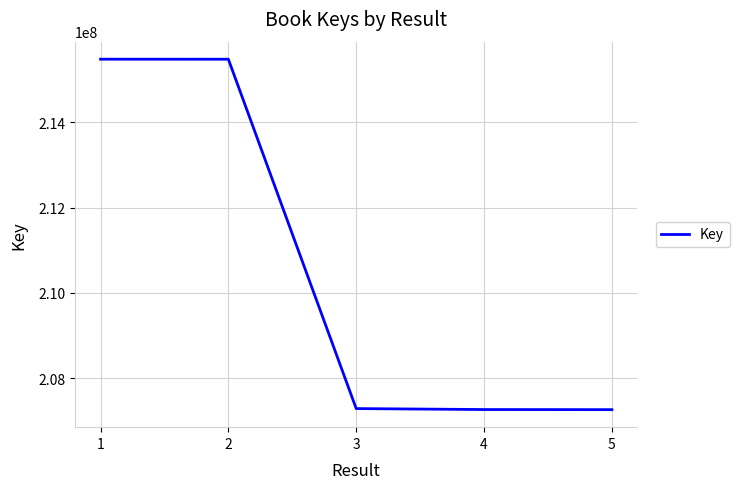

What is the smallest value displayed?

207265376